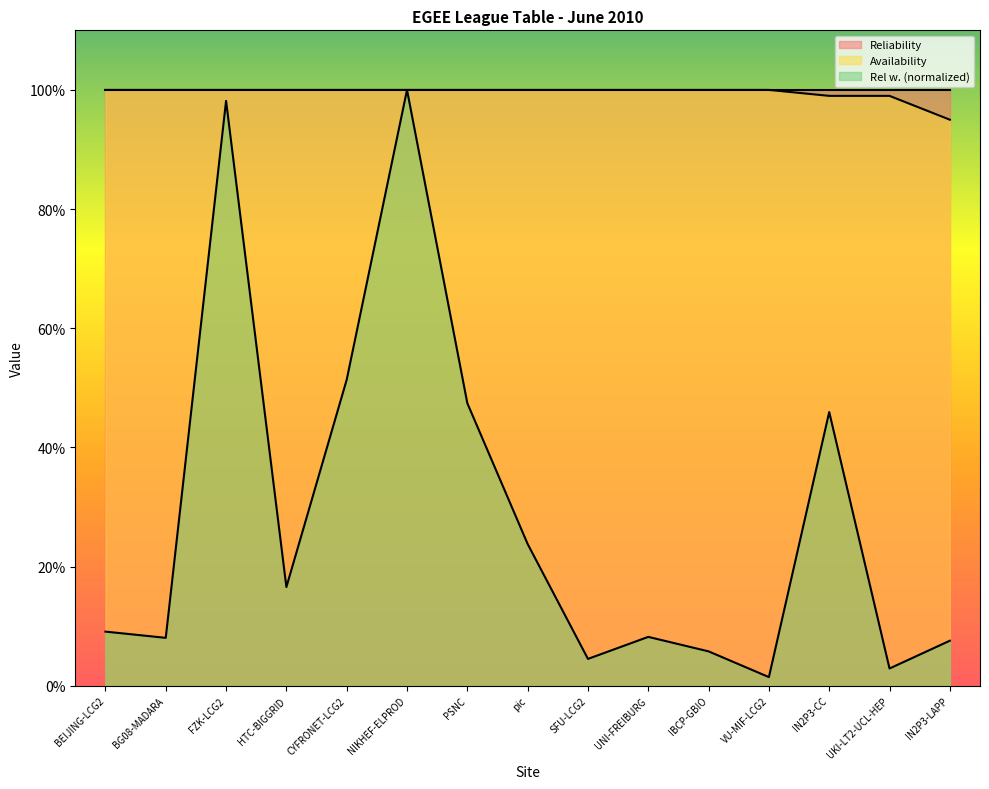

What is the maximum value shown in the chart?

1.0